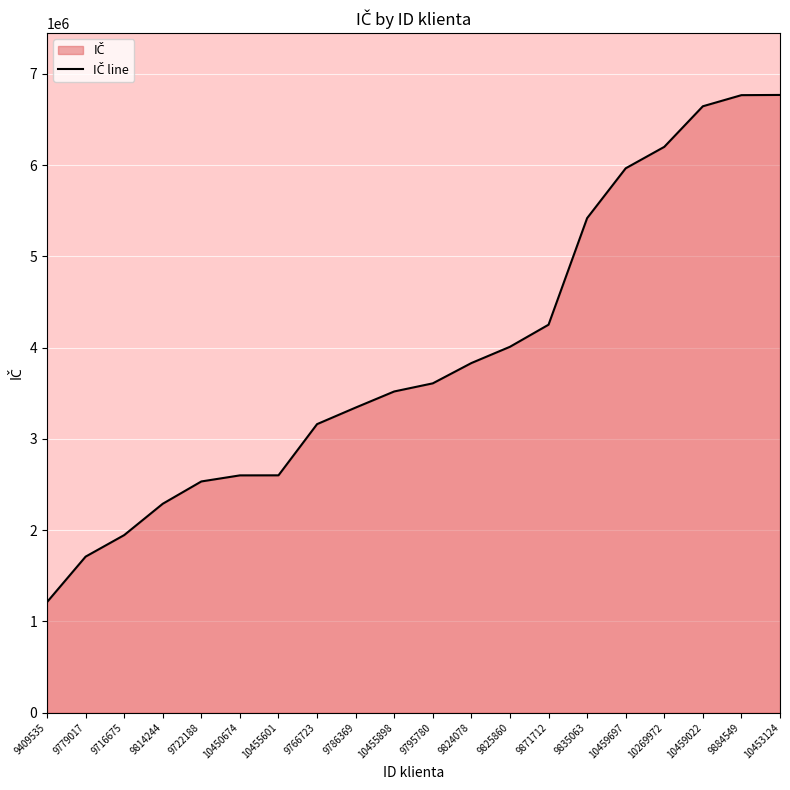

How many lines are shown in the chart?

1